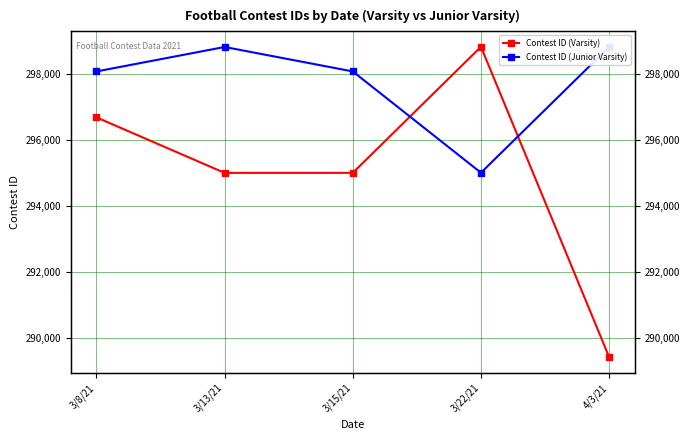

What is the spread (max minus min) of values at 3/15/21?

3078